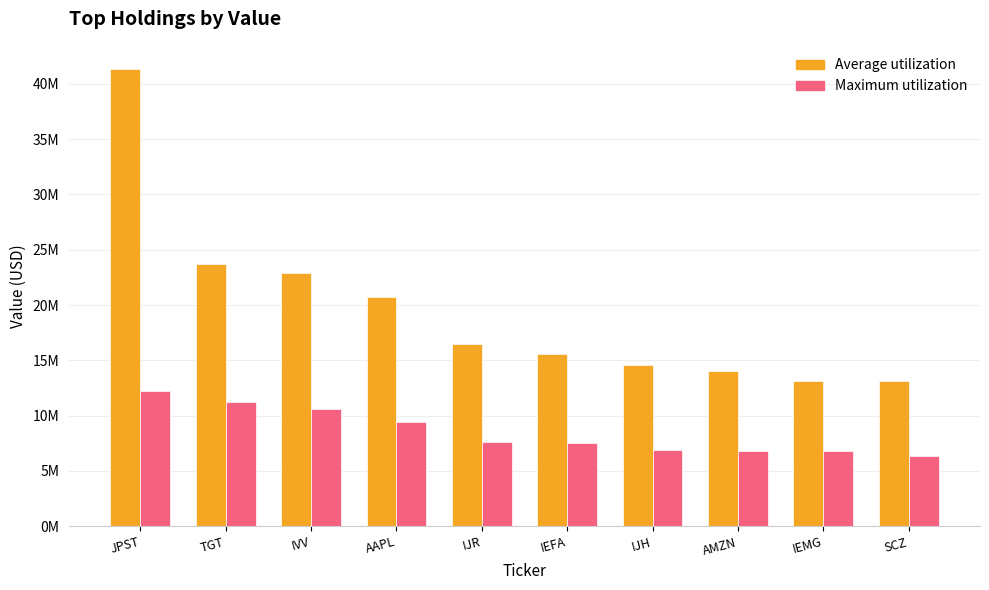

What is the sum of all Average utilization values?

195516000